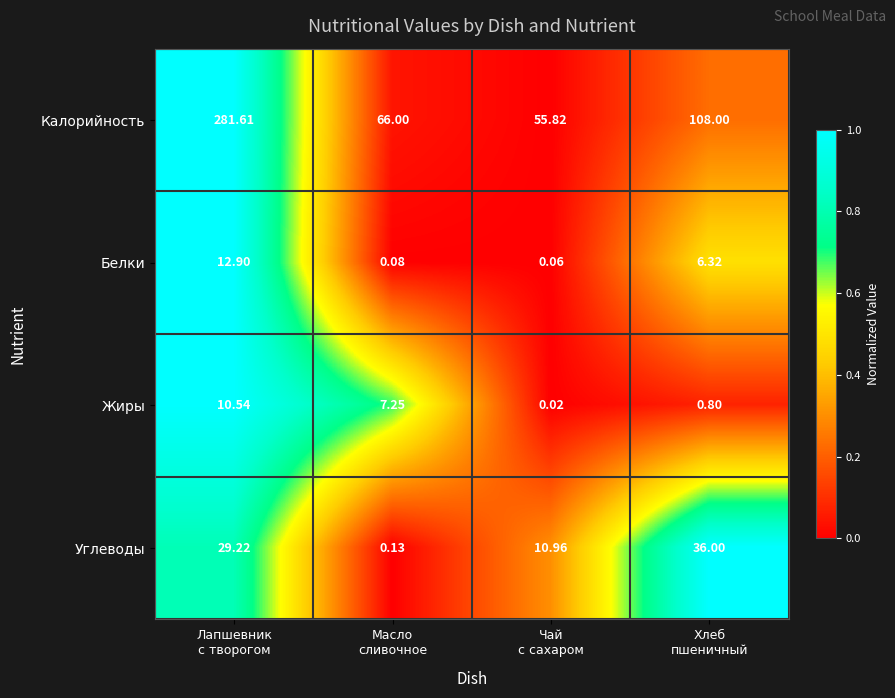

Rank the series by their maximum value, from highest to lowest.

Калорийность, Углеводы, Белки, Жиры